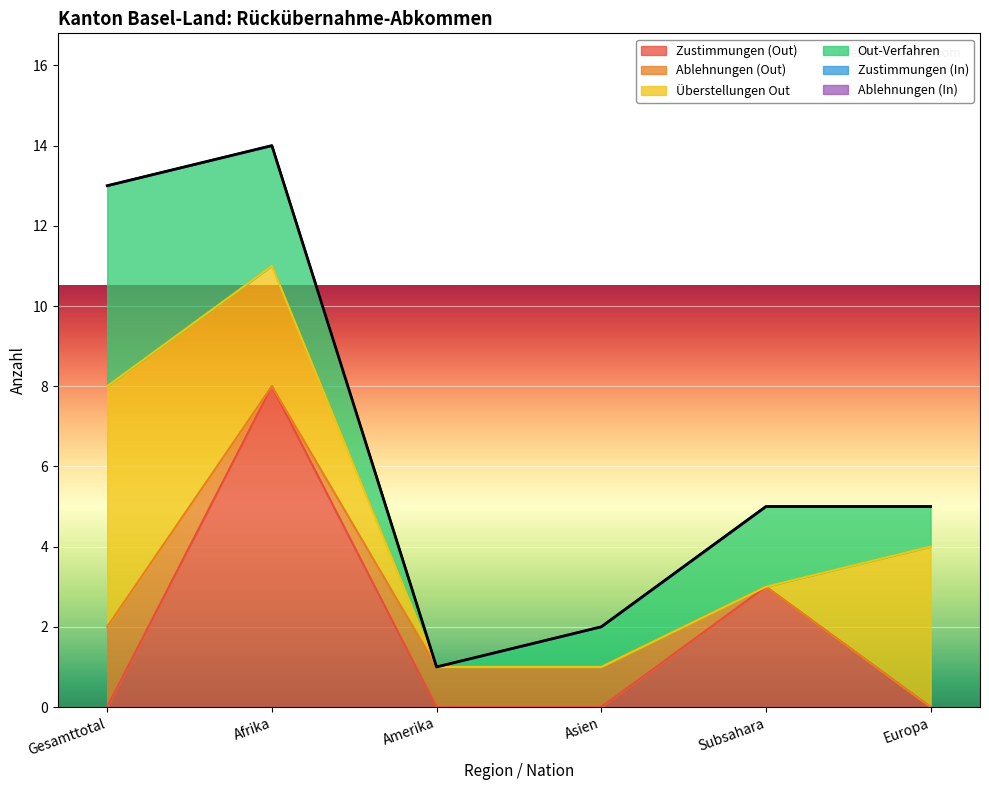

True or false: Zustimmungen (Out) and Zustimmungen (In) cross at least once.

False